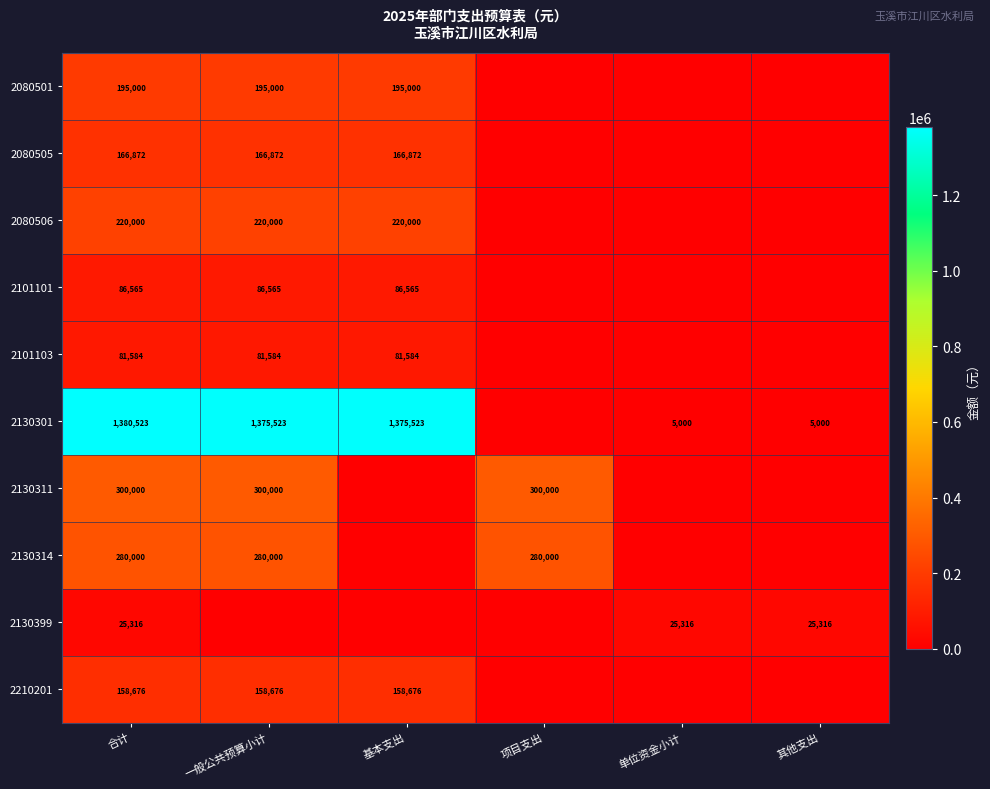

Is the value of 2101103 at 基本支出 greater than the value of 2080505 at 基本支出?

No